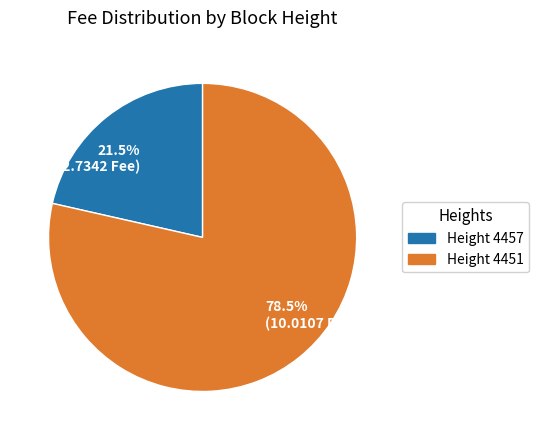

Is there a majority slice in this chart?

Yes